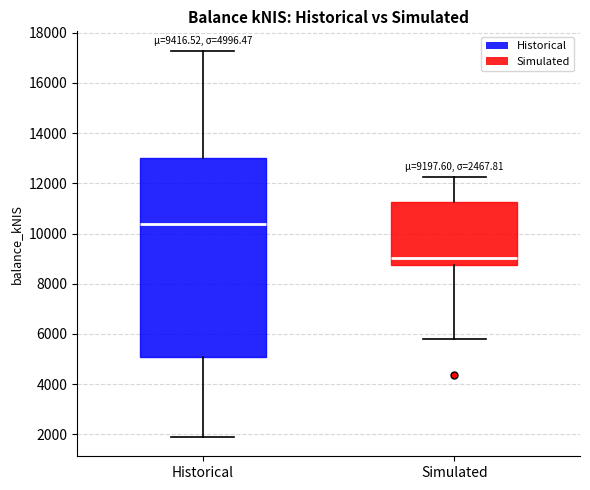

Which box has the highest median line?

Historical